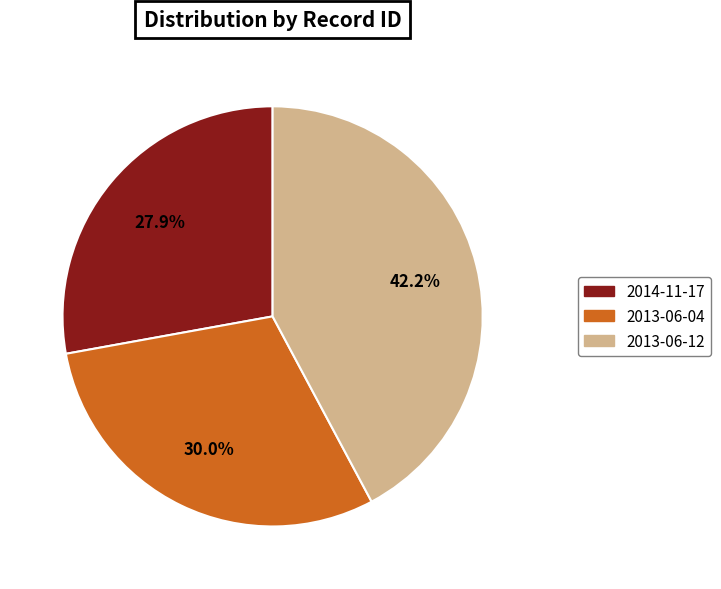

Count the number of slices in the pie.

3